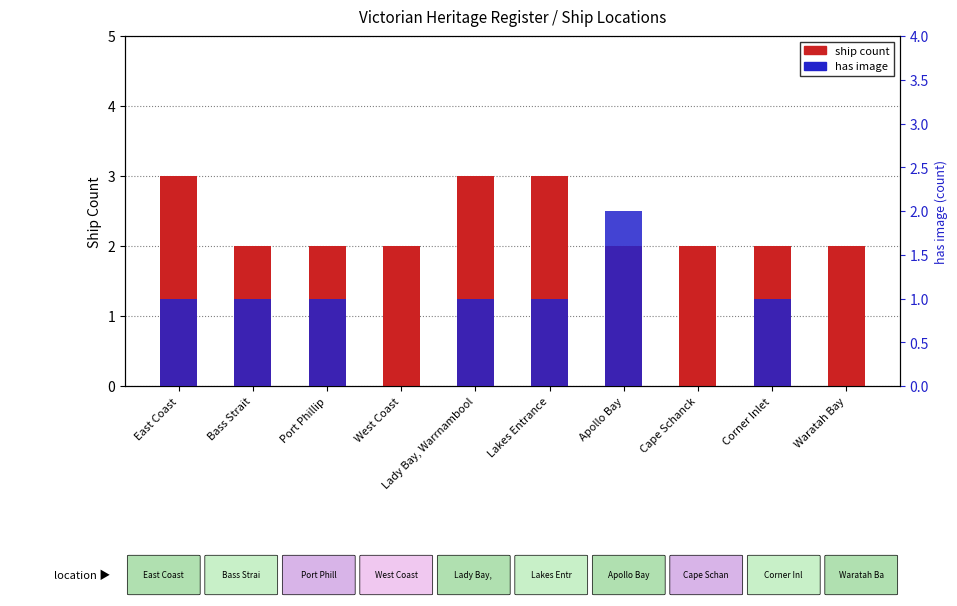

What is the label of the 7th bar from the right?

West Coast